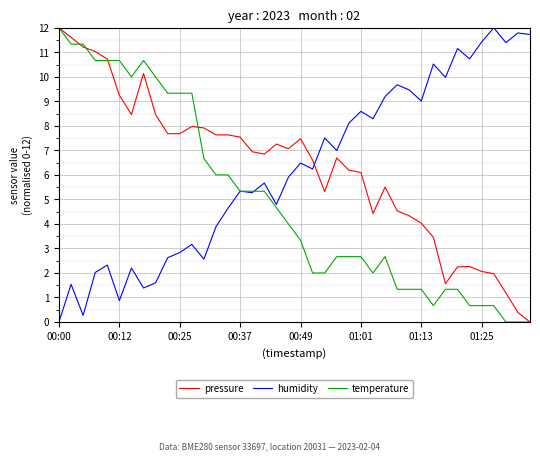

True or false: pressure has more than 0 interior local peaks.

True